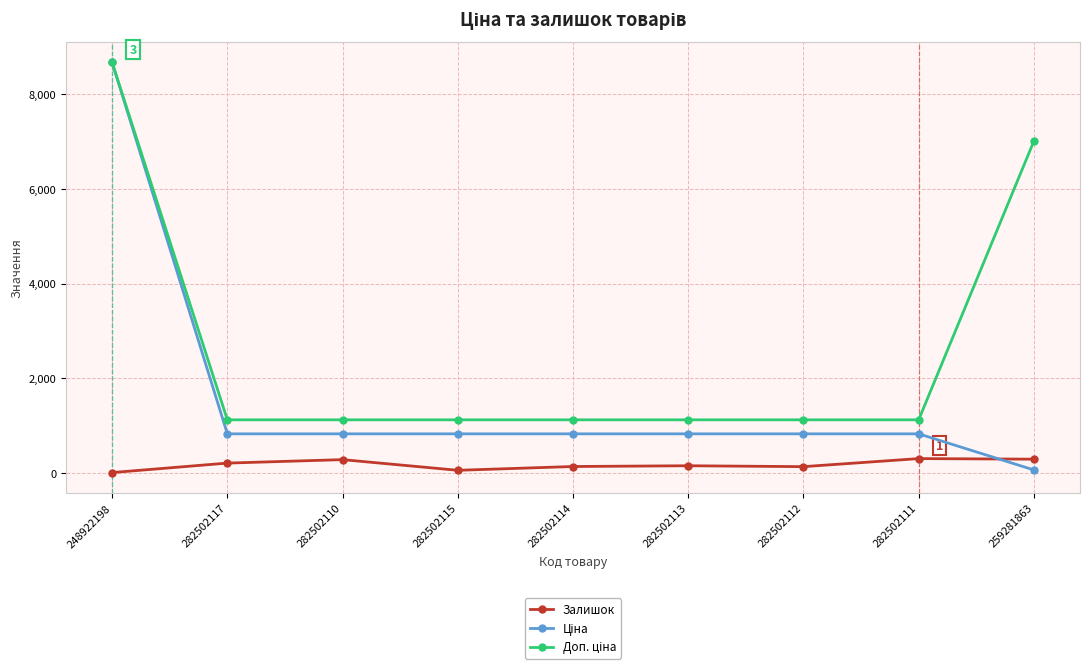

True or false: Залишок has a value of 143.0 at 282502114.

True